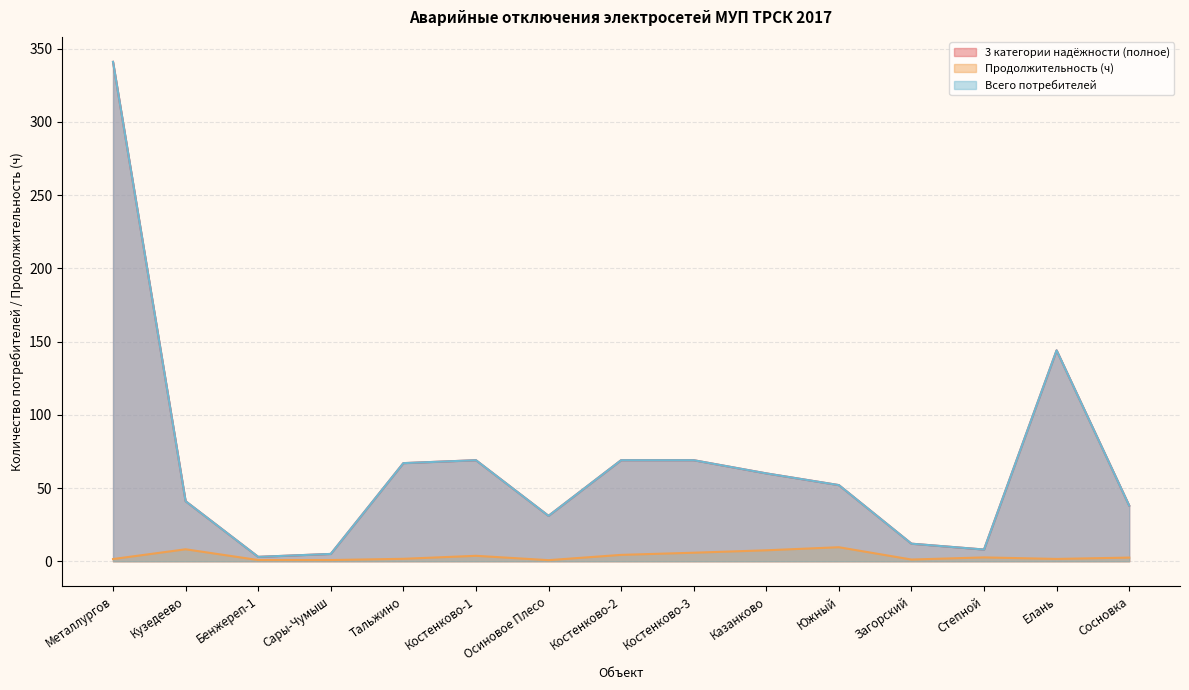

Between Тальжино and Елань, which series saw the biggest shift?

3 категории надёжности (полное)